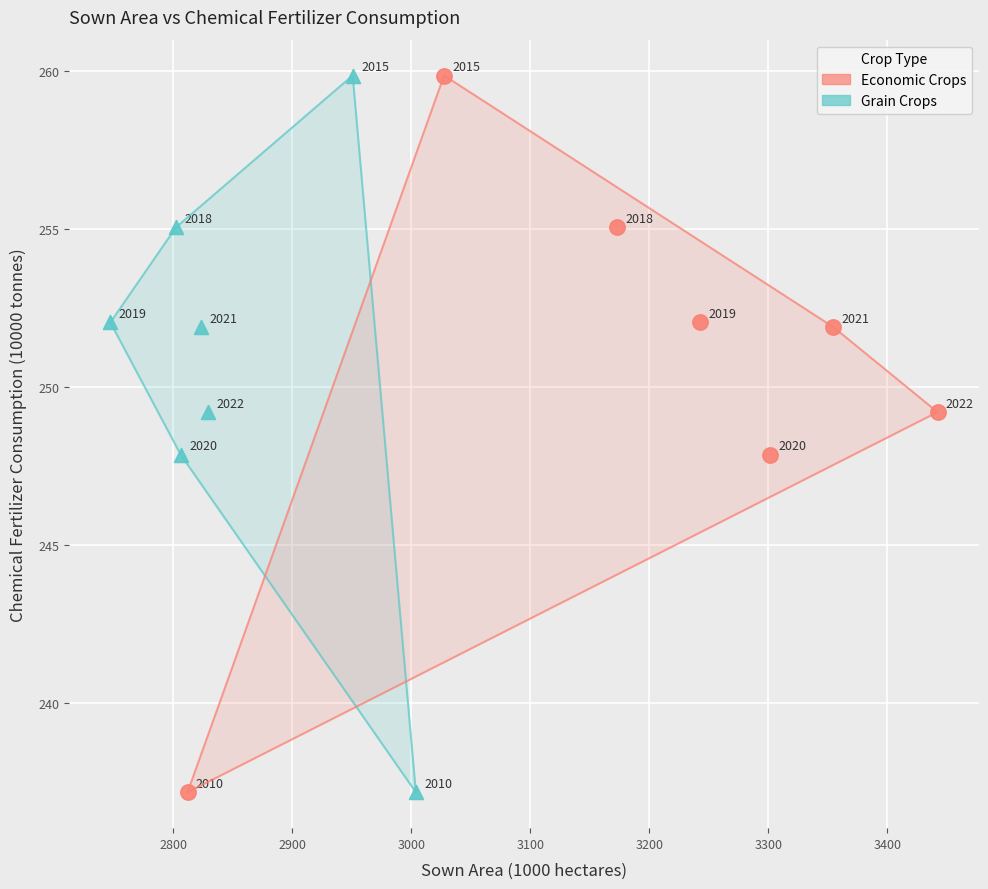

What are all the series names shown in the legend?

Economic Crops, Grain Crops